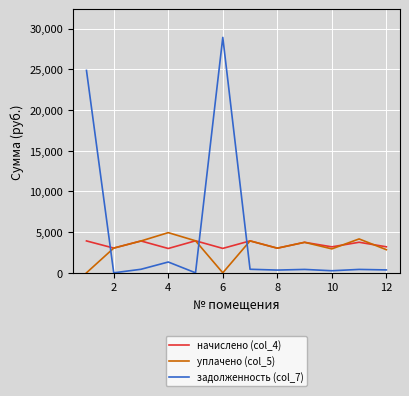

What is the sum of all задолженность (col_7) values?

57759.2